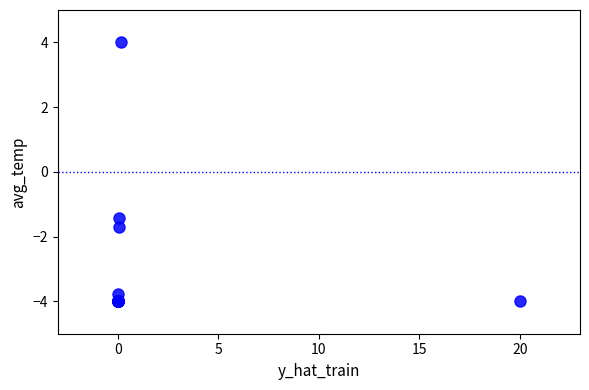

What Y value in the scatter plot is closest to 0?

-1.4